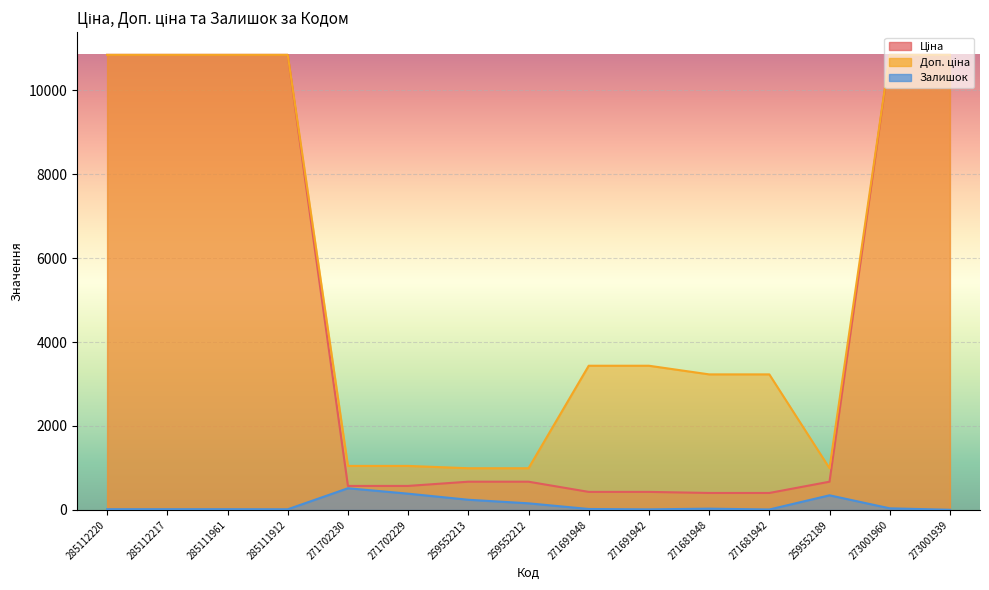

Reading left to right, transcribe all the data shown in this chart.

Ціна: 10840.1	10840.1	10840.1	10840.1	571.6	571.6	672.1	672.1	429.3	429.3	403.6	403.6	672.1	10840.1	10840.1
Доп. ціна: 10840.1	10840.1	10840.1	10840.1	1048.0	1048.0	992.7	992.7	3434.6	3434.6	3228.8	3228.8	992.7	10840.1	10840.1
Залишок: 17.0	17.0	17.0	15.0	516.0	387.0	242.0	157.0	22.0	13.0	30.0	10.0	348.0	38.0	3.0